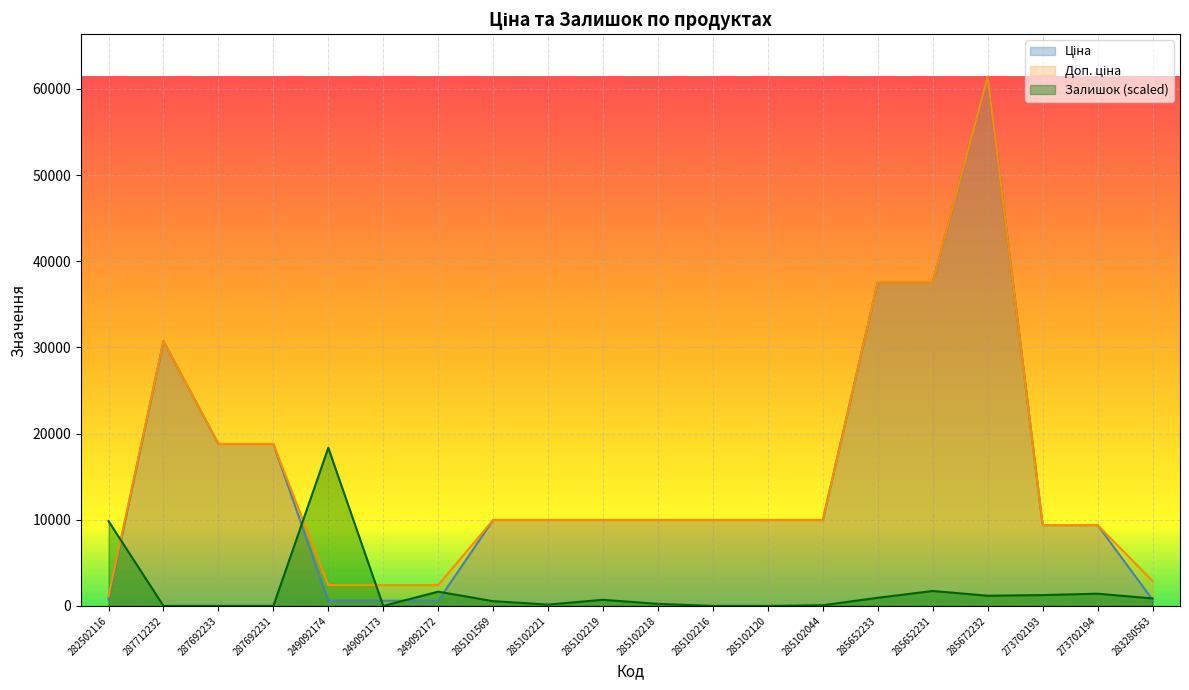

True or false: Доп. ціна has more than 1 points higher than both neighbors.

True